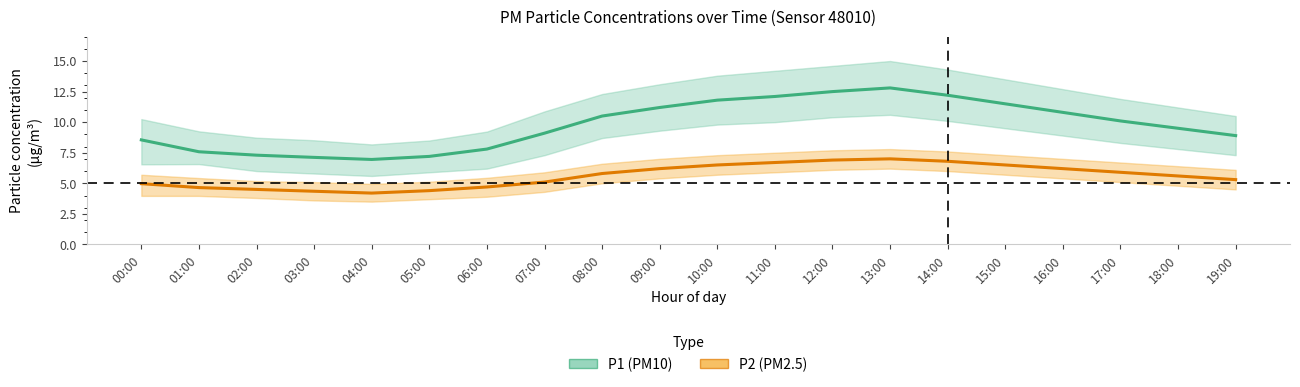

True or false: P2 (PM2.5 mean) and P1 (PM10 mean) intersect in this chart.

False